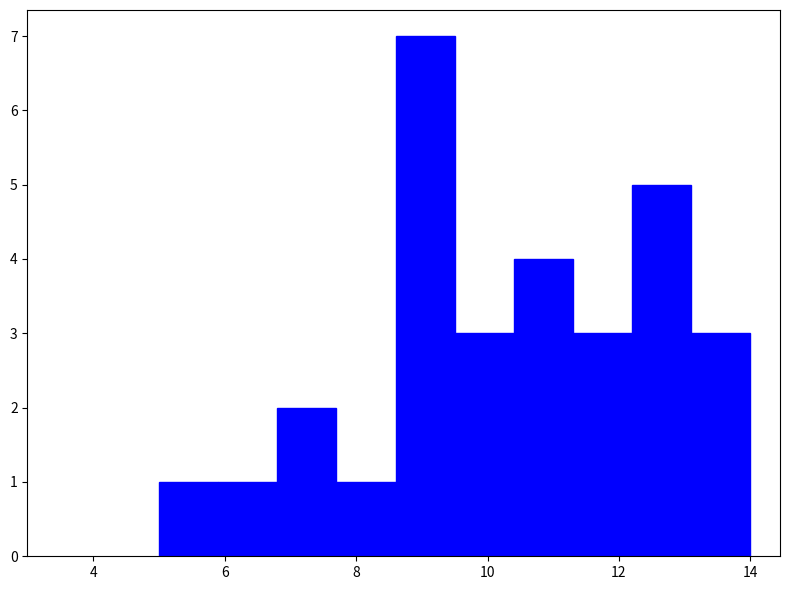

What is the height of the bar covering 12.2 to 13.1 on the x-axis? Neither the bar edges nor the heights are printed on the chart, so give them approximately, as read against the axes.

5